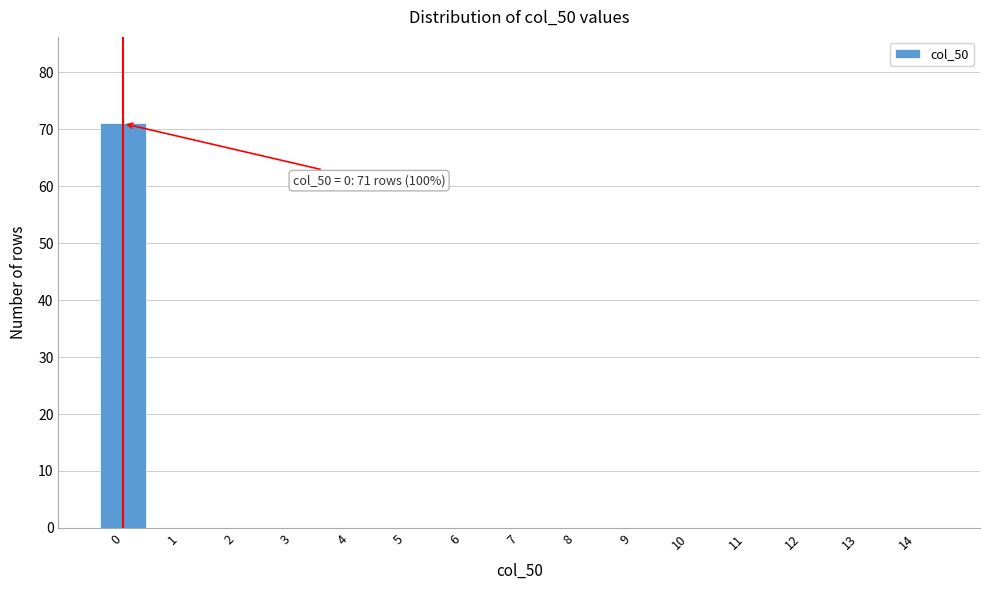

Reading left to right, list all the values displayed in this chart.

0=71	1=0	2=0	3=0	4=0	5=0	6=0	7=0	8=0	9=0	10=0	11=0	12=0	13=0	14=0